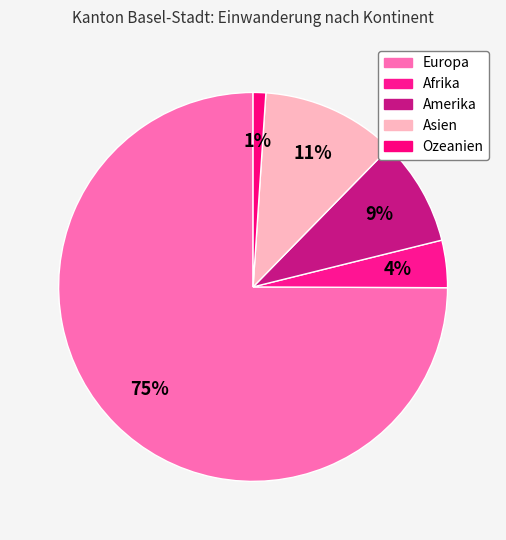

What is the total percentage of Amerika and Europa?

83.7%